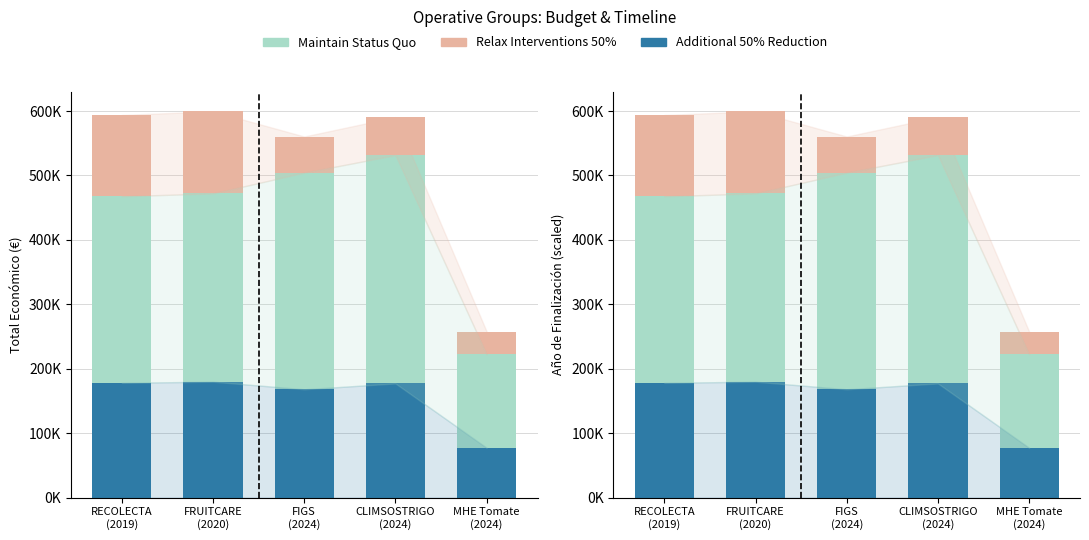

At which label is Maintain Status Quo closest to 249711?

RECOLECTA
(2019)